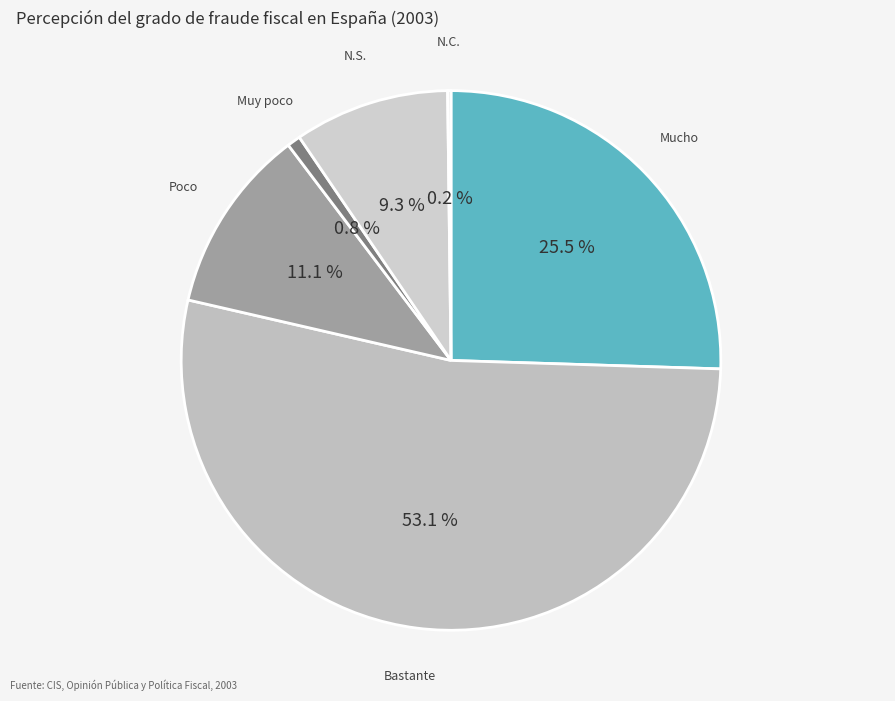

What is the total percentage of Bastante and Muy poco?

53.9%